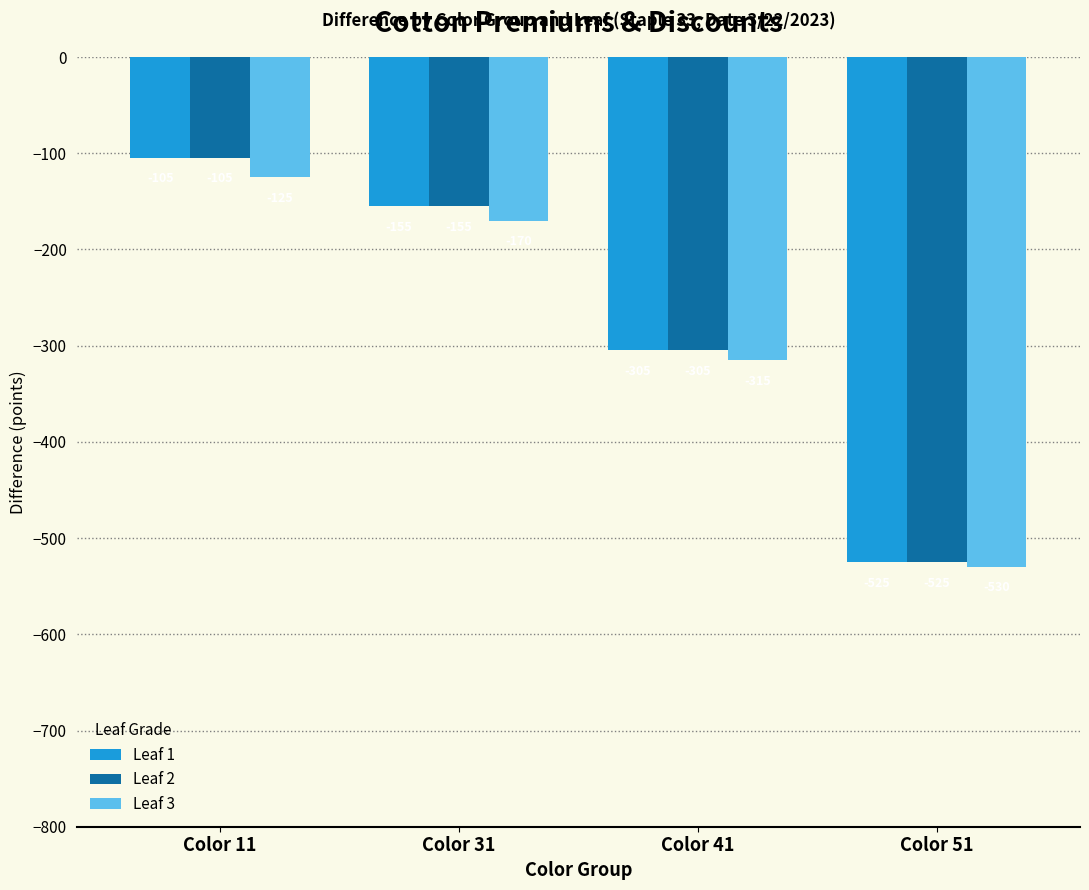

Reading left to right, what are all the values shown in this chart?

Leaf 1: Color 11=-105	Color 31=-155	Color 41=-305	Color 51=-525
Leaf 2: Color 11=-105	Color 31=-155	Color 41=-305	Color 51=-525
Leaf 3: Color 11=-125	Color 31=-170	Color 41=-315	Color 51=-530